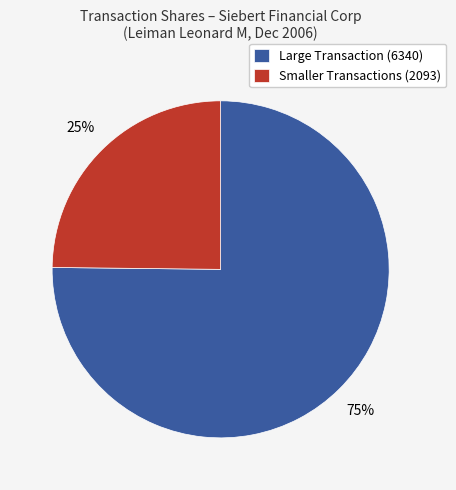

The Smaller Transactions (2093) slice represents 25% of the pie. True or false?

True